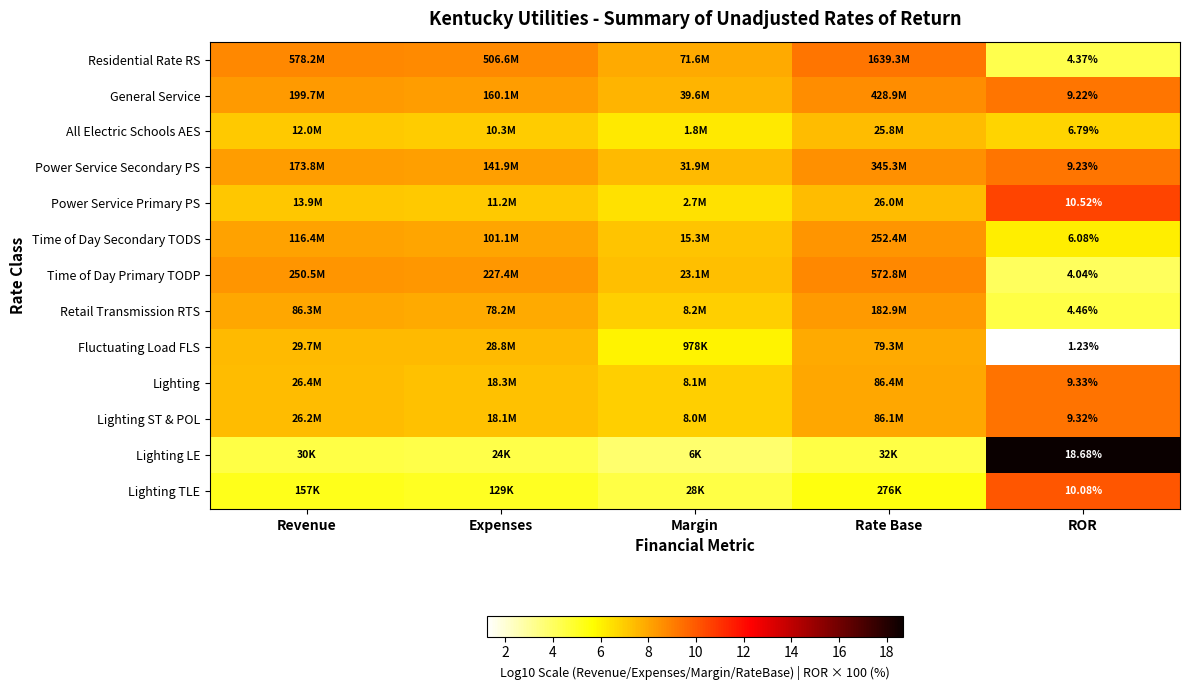

What is the spread (max minus min) of values at Margin?

4.1